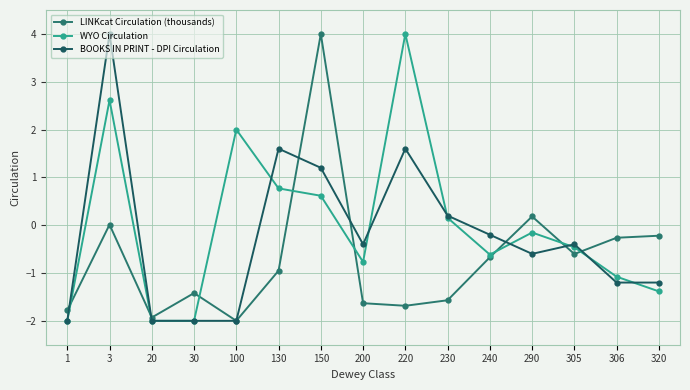

What is the maximum value for WYO Circulation?

4.0